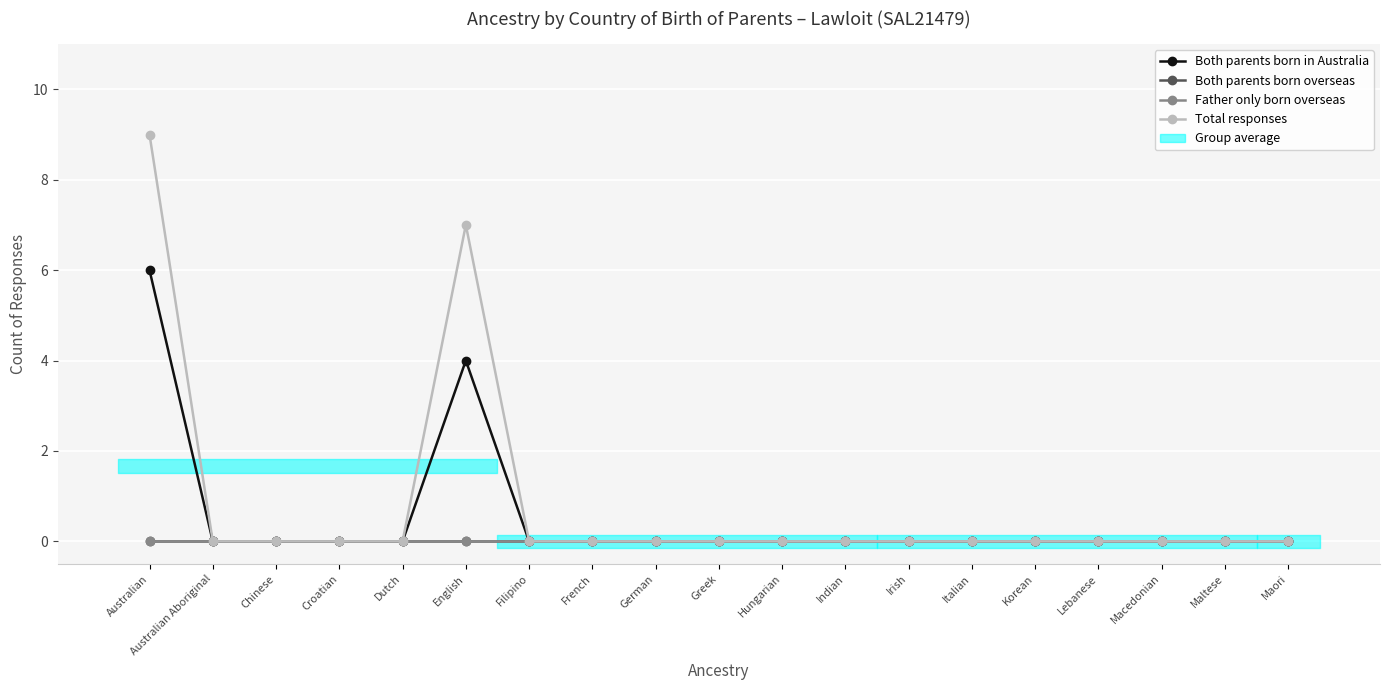

How many data points does each series have?

19